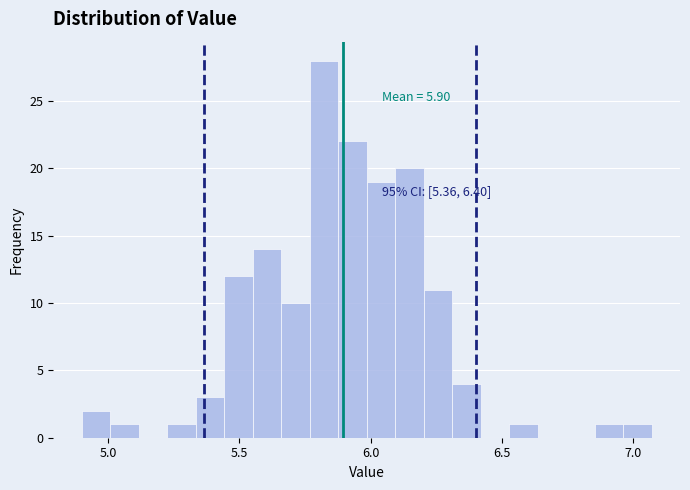

Around what value on the x-axis is the tallest bar? Give the approximate position of its centre, as read against the axis.

5.80